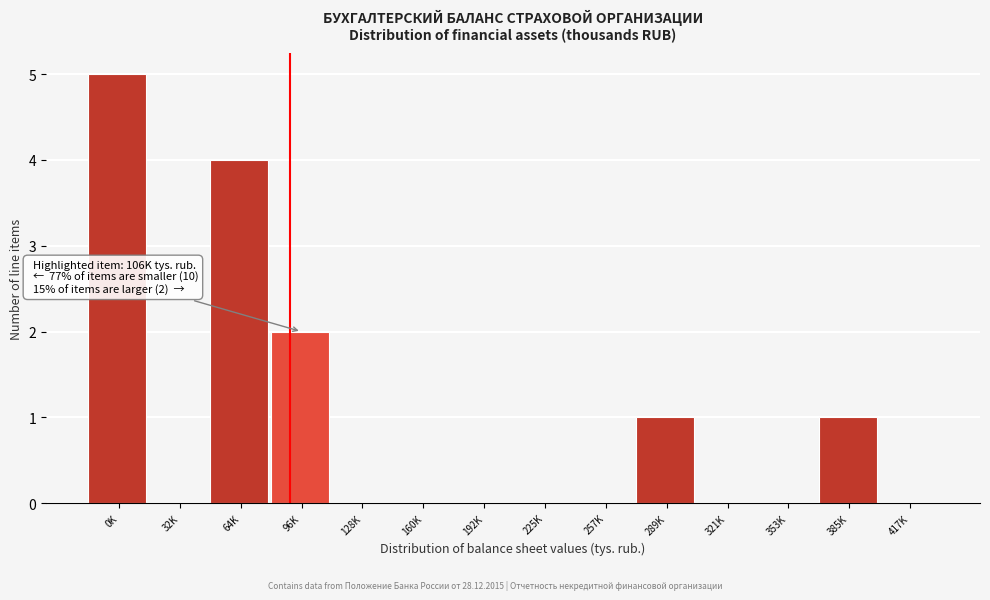

Reading left to right, transcribe all the data shown in this chart.

0K=5	32K=0	64K=4	96K=2	128K=0	160K=0	192K=0	225K=0	257K=0	289K=1	321K=0	353K=0	385K=1	417K=0